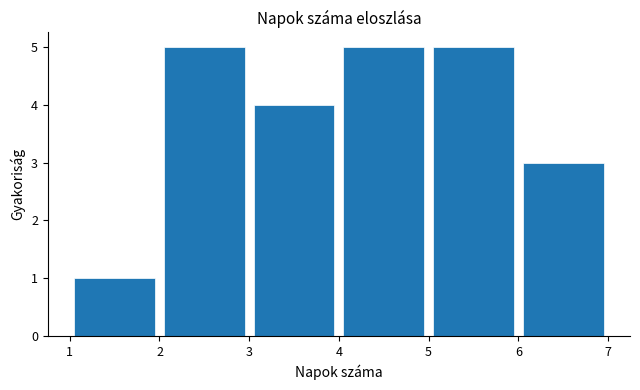

Reading left to right, transcribe this chart: for each bar, give the range it covers on the x-axis and its height. The values are not printed on the chart, so give them approximately, as read against the axis.

1 to 2: 1
2 to 3: 5
3 to 4: 4
4 to 5: 5
5 to 6: 5
6 to 7: 3